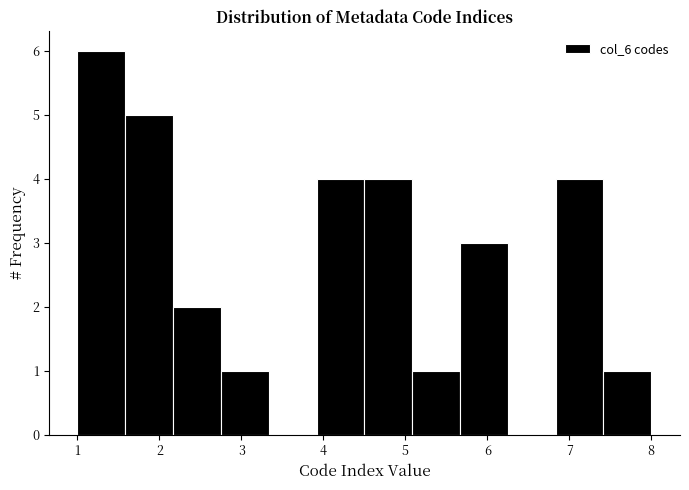

Reading left to right, transcribe this chart: for each bar, give the range it covers on the x-axis and its height. Neither the bar edges nor the heights are printed on the chart, so give them approximately, as read against the axes.

1.0 to 1.6: 6
1.6 to 2.2: 5
2.2 to 2.8: 2
2.8 to 3.3: 1
3.3 to 3.9: 0
3.9 to 4.5: 4
4.5 to 5.1: 4
5.1 to 5.7: 1
5.7 to 6.3: 3
6.3 to 6.8: 0
6.8 to 7.4: 4
7.4 to 8.0: 1